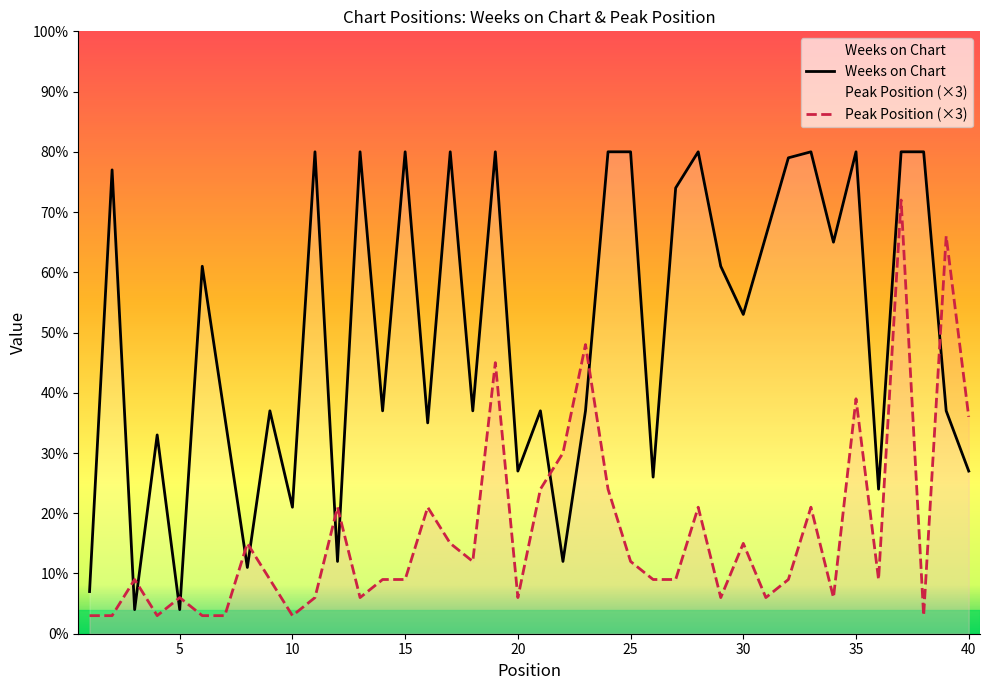

How many data points in Peak Position (×3) are less than 9?

14